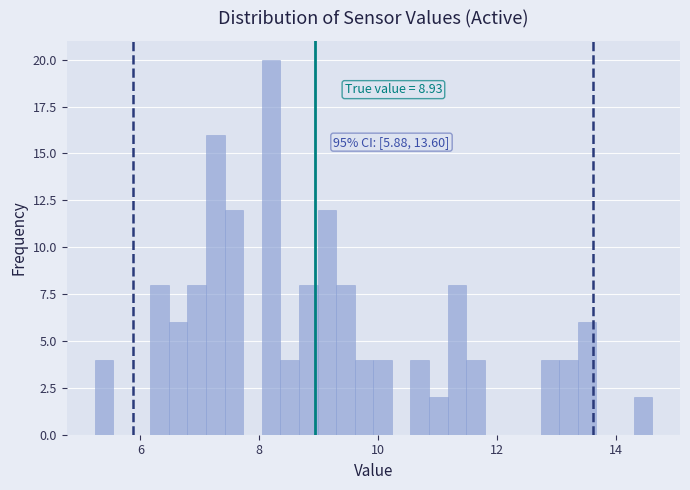

Read against the x-axis, roughly where is the centre of the tallest bar?

8.2